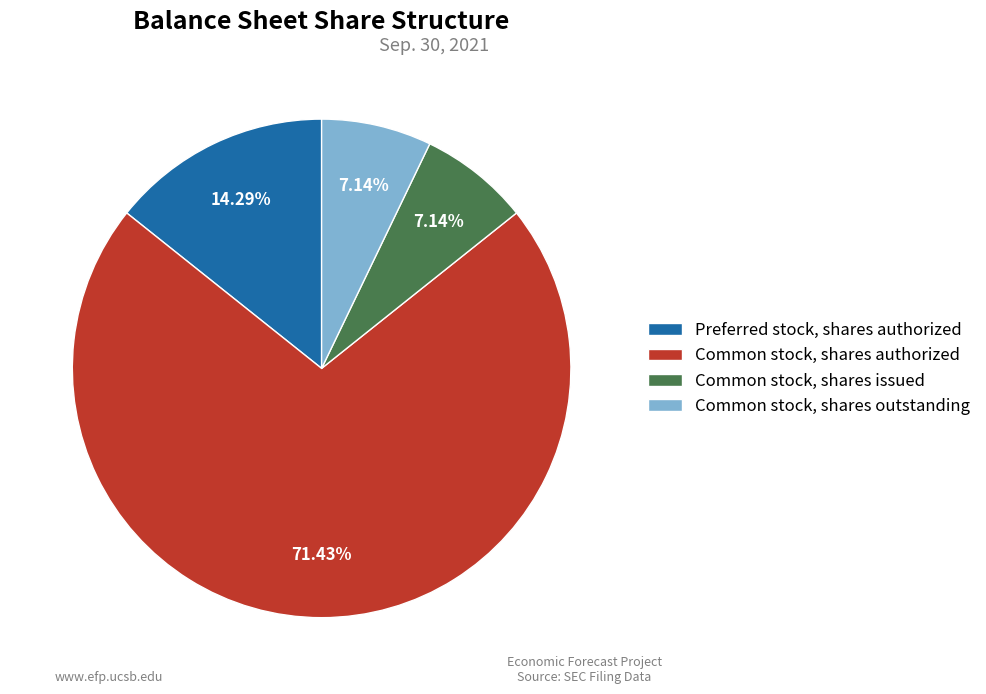

Combined, do Common stock, shares outstanding and Preferred stock, shares authorized account for over 50%?

No